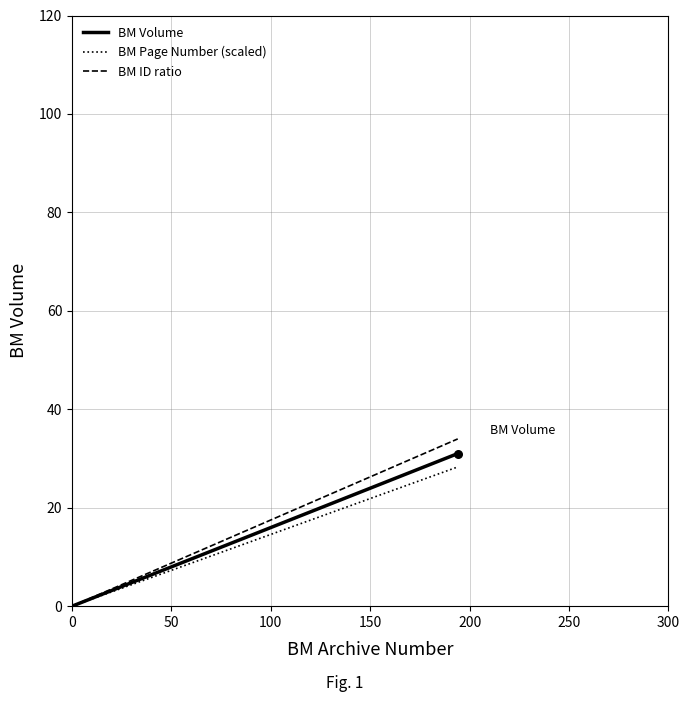

Which series reaches the maximum Y coordinate?

BM ID ratio